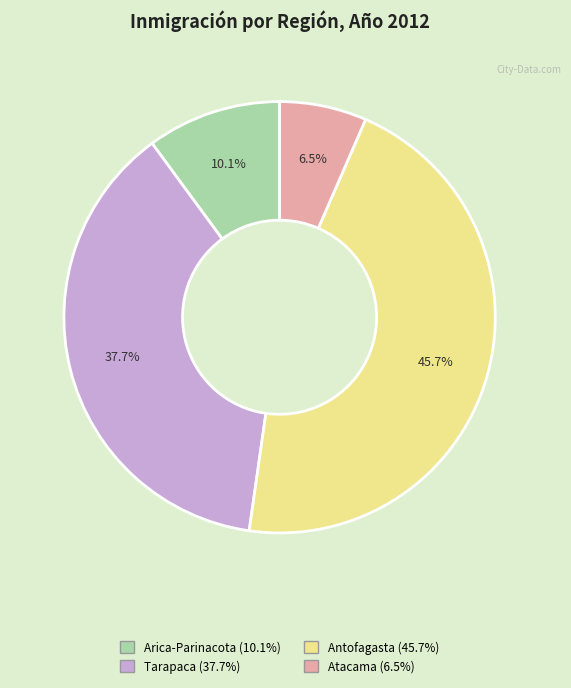

What percentage is NOT represented by Atacama?

93.5%